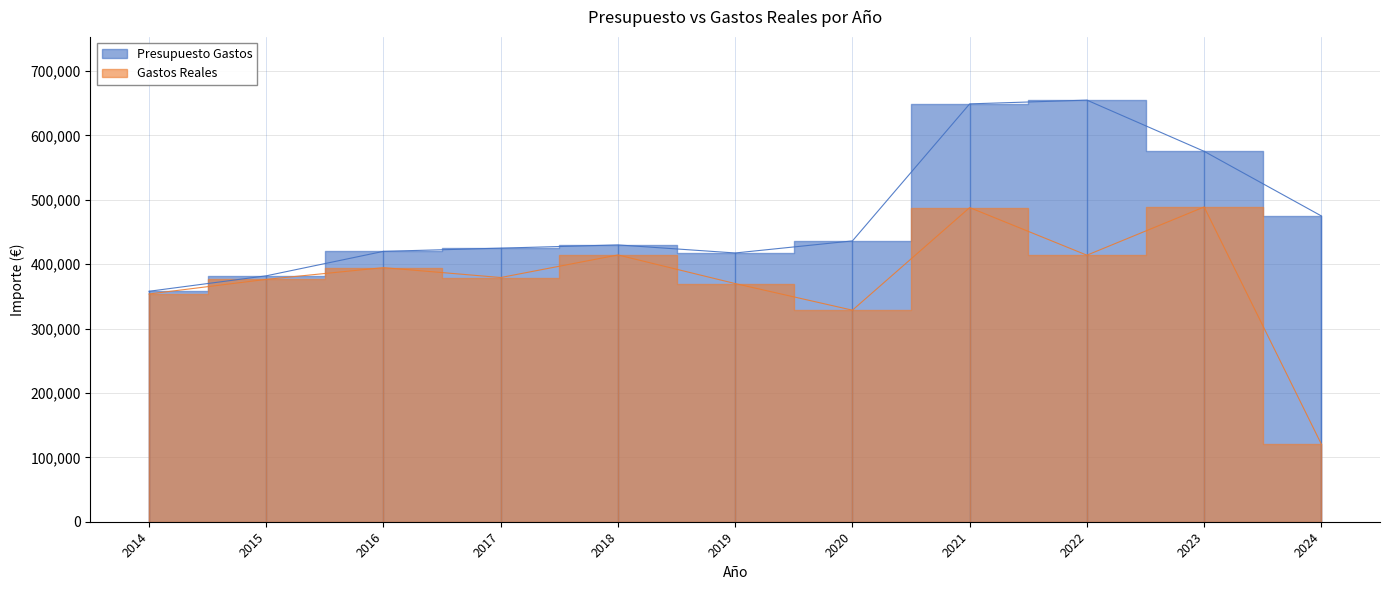

At how many categories does at least one series exceed 183614?

11